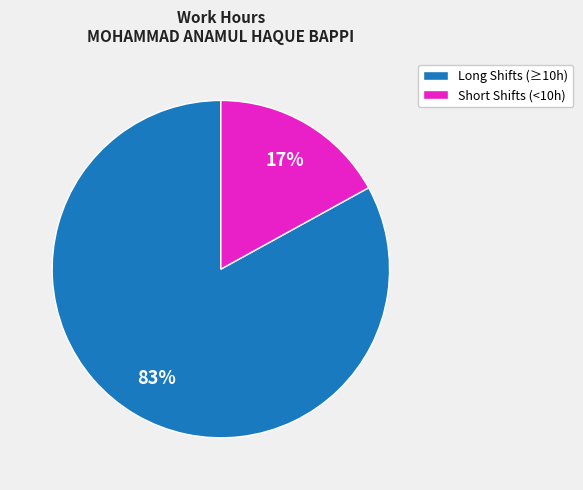

Count the number of slices in the pie.

2